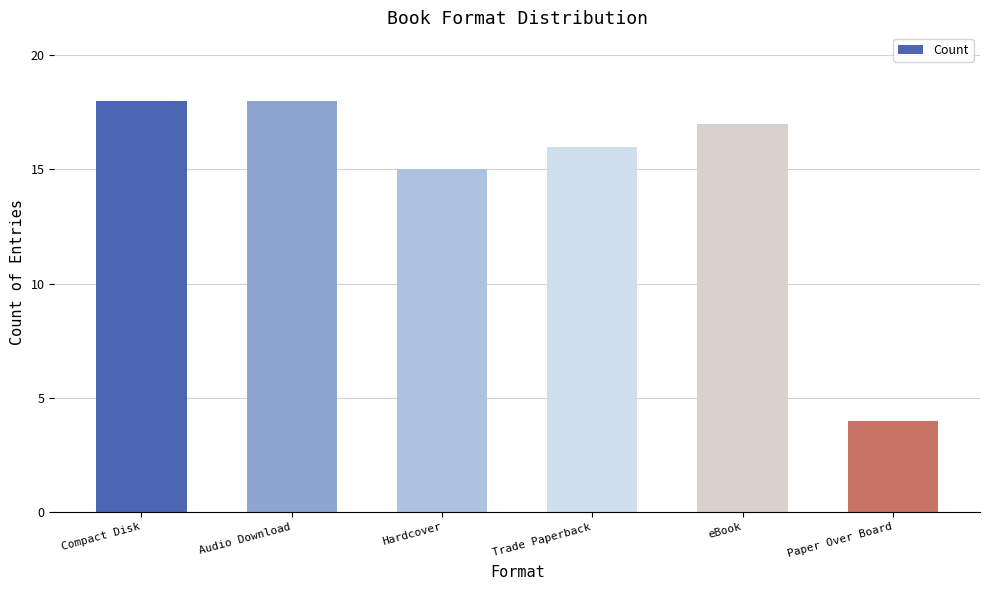

What is the minimum value shown in the chart?

4